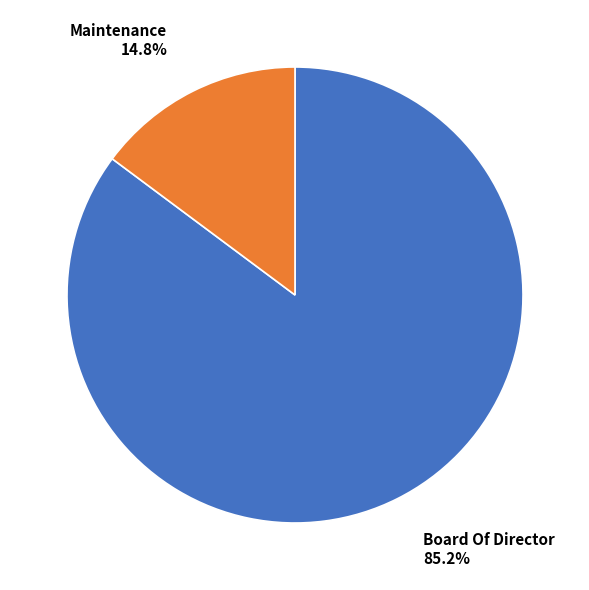

Is there a majority slice in this chart?

Yes